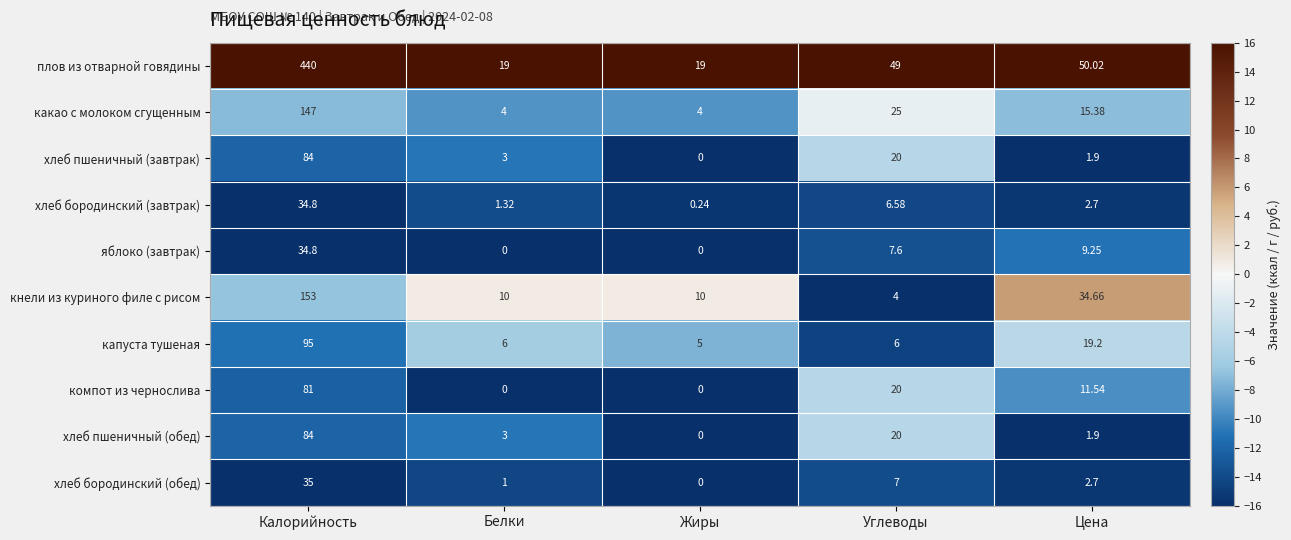

Which series has the largest range (max minus min)?

плов из отварной говядины